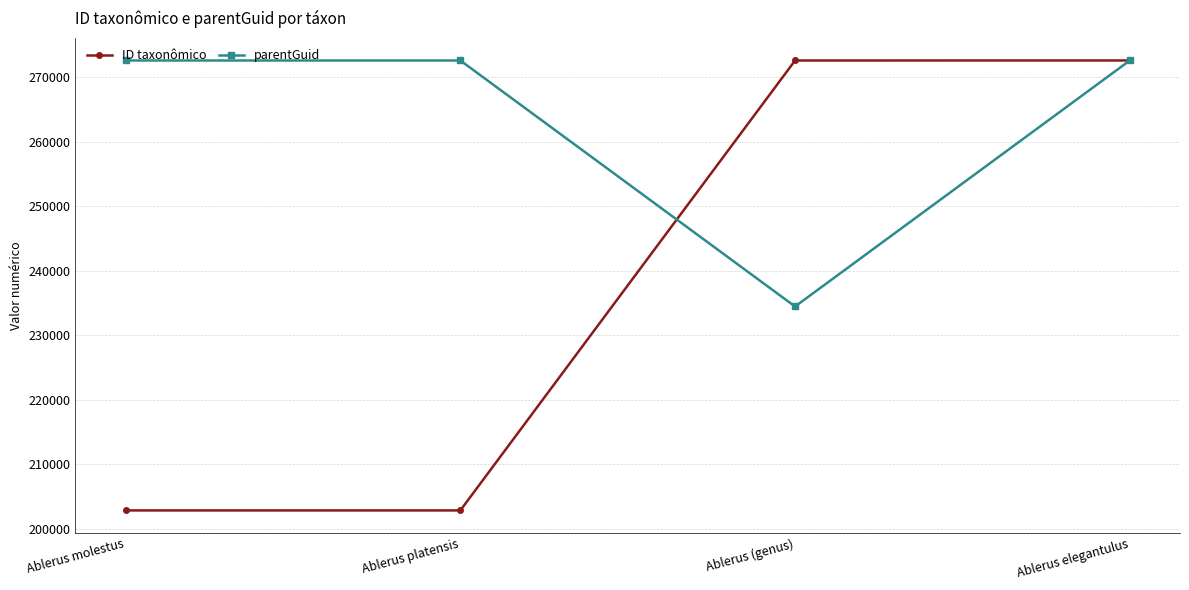

What is the difference between the maximum and minimum values in the ID taxonômico series?

69722